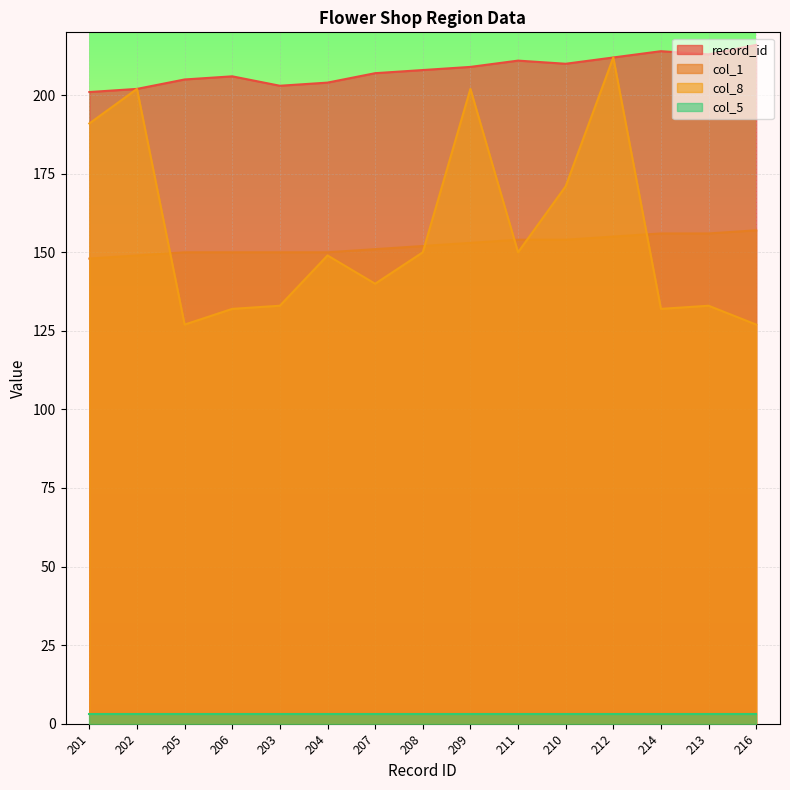

True or false: col_5 and record_id cross at least once.

False